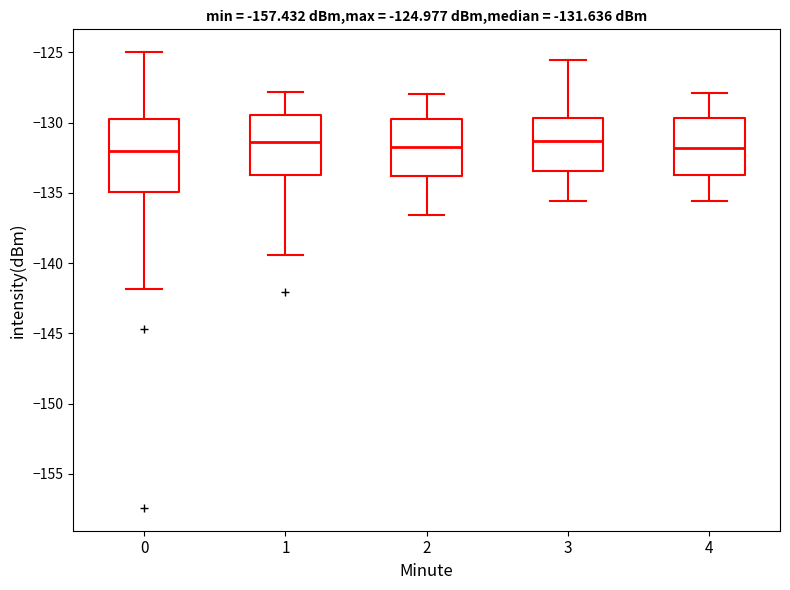

Which box is the tallest, from its lower edge to its upper edge?

0